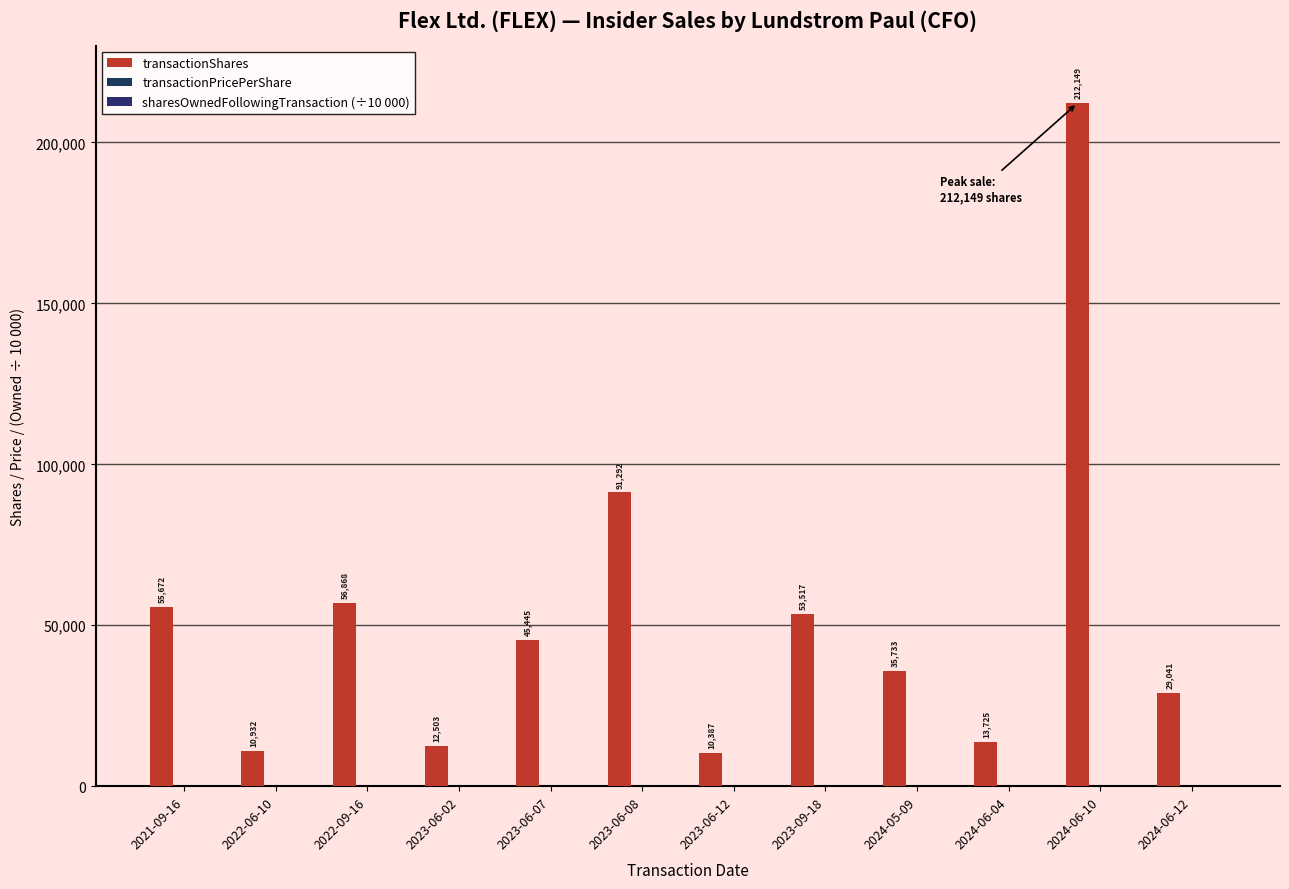

What is the difference between the transactionShares values at 2023-06-02 and 2023-09-18?

41014.0